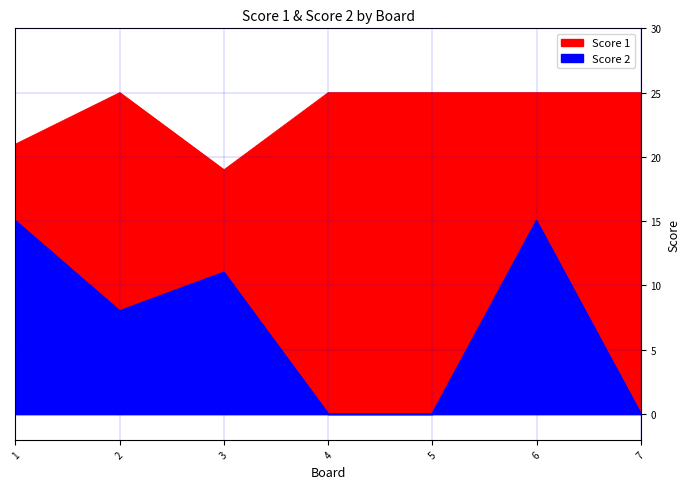

How many values in the Score 2 series are below 8?

3